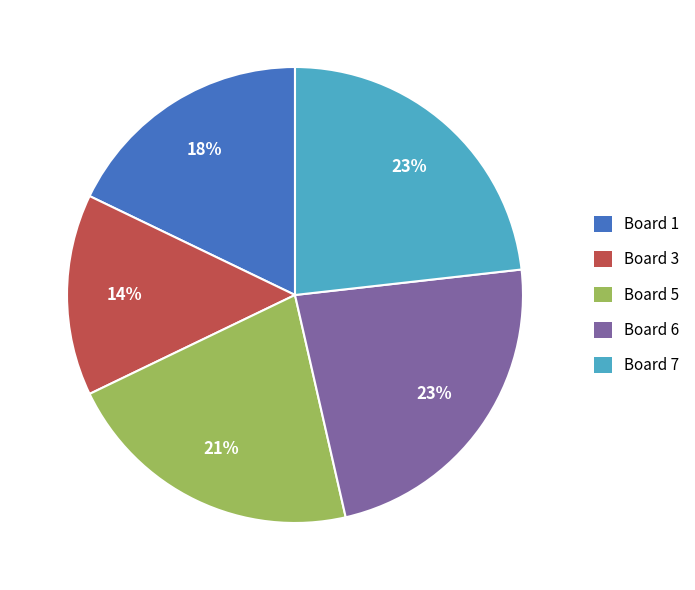

Which has a higher value, Board 3 or Board 1?

Board 1